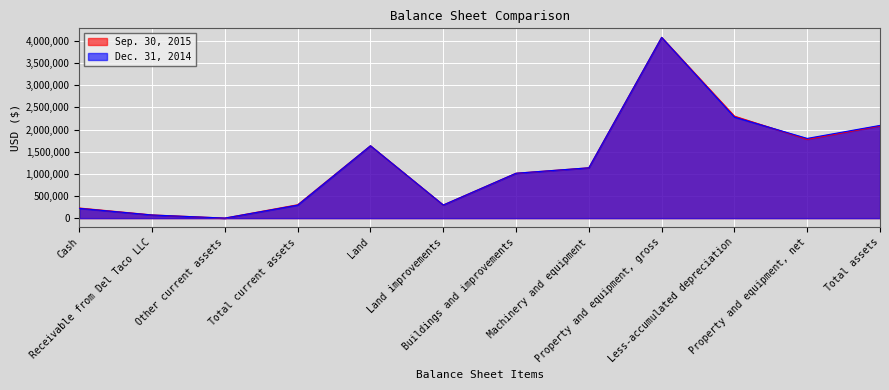

What is the label of the 4th point from the right?

Property and equipment, gross